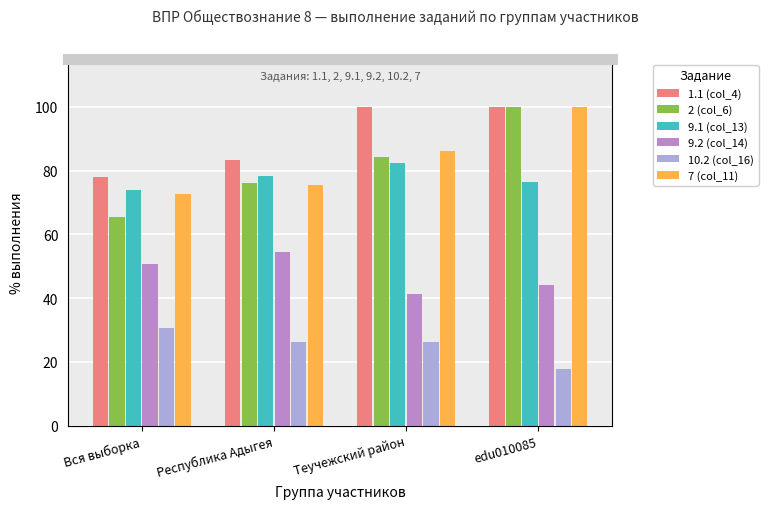

Which series has the largest total across all categories?

1.1 (col_4)